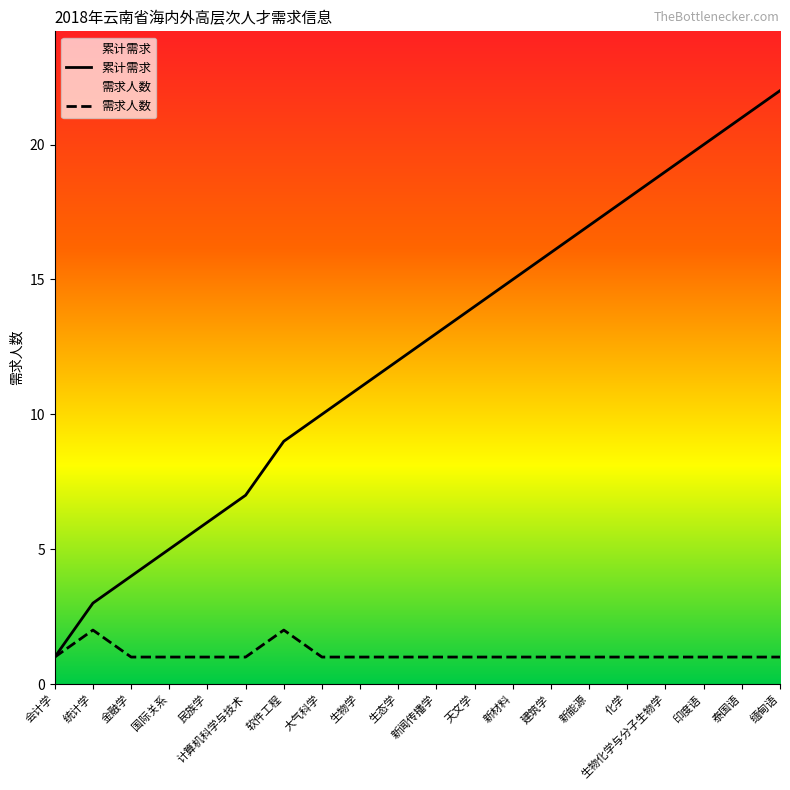

Reading left to right, what are all the values shown in this chart?

累计需求: 1	3	4	5	6	7	9	10	11	12	13	14	15	16	17	18	19	20	21	22
需求人数: 1	2	1	1	1	1	2	1	1	1	1	1	1	1	1	1	1	1	1	1